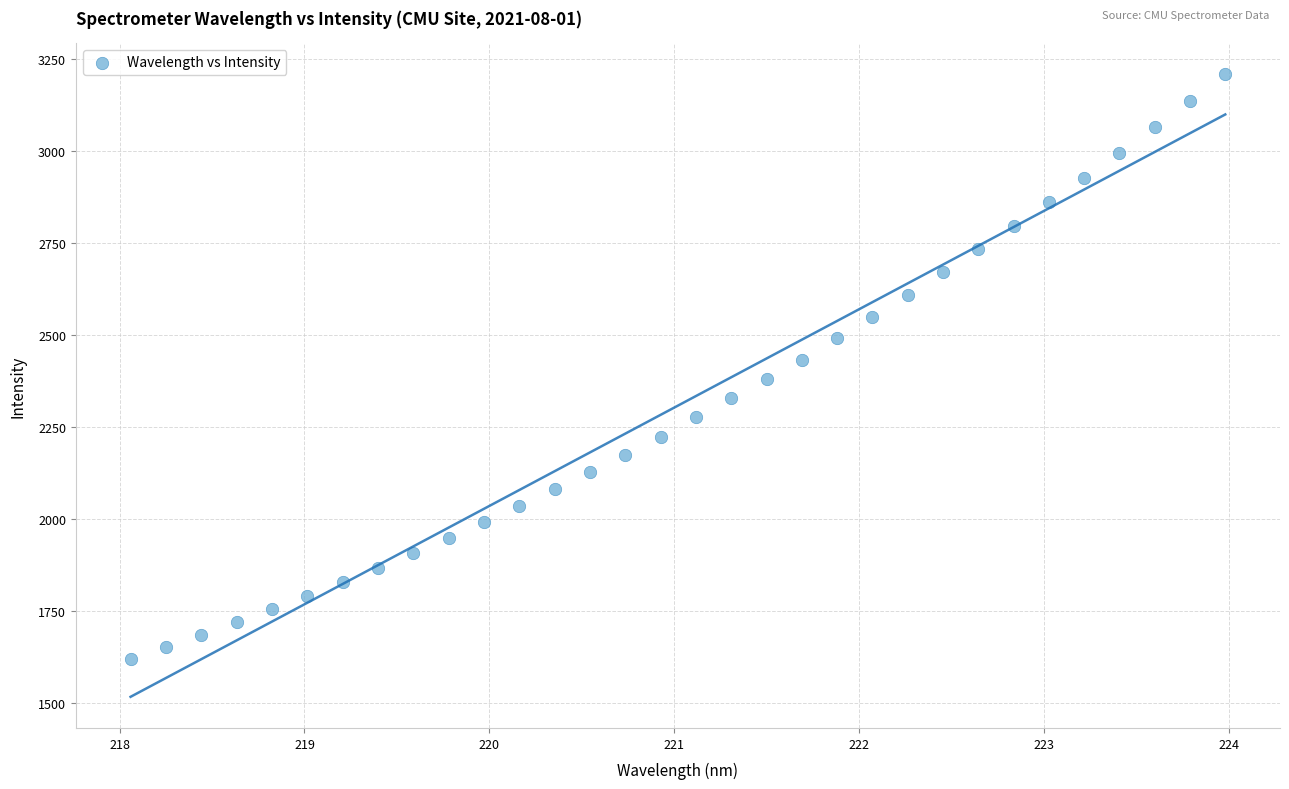

What is the range of Y values (max minus min)?

1587.4